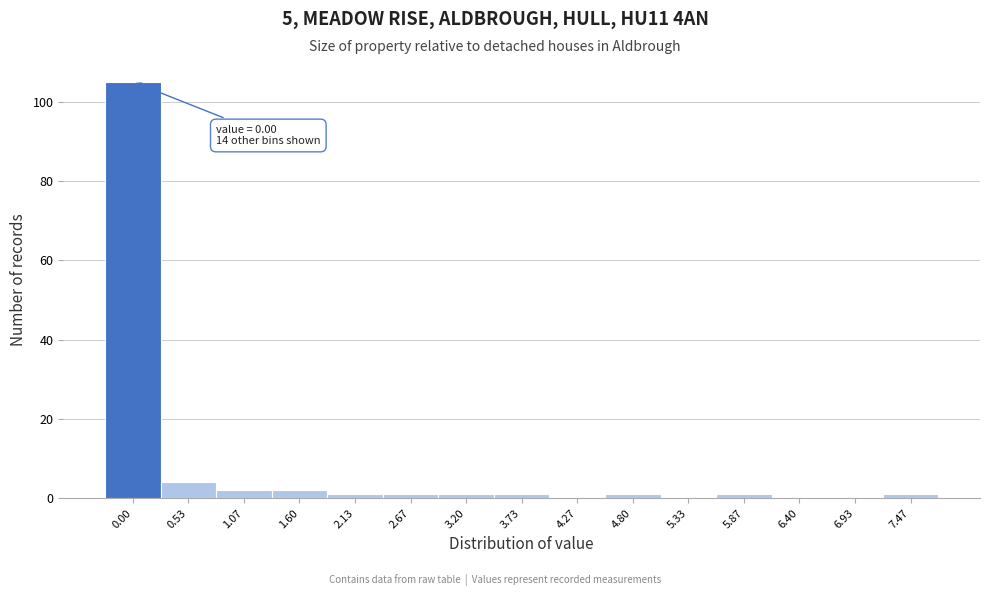

Reading left to right, extract all data points from this chart.

0.00=105	0.53=4	1.07=2	1.60=2	2.13=1	2.67=1	3.20=1	3.73=1	4.27=0	4.80=1	5.33=0	5.87=1	6.40=0	6.93=0	7.47=1